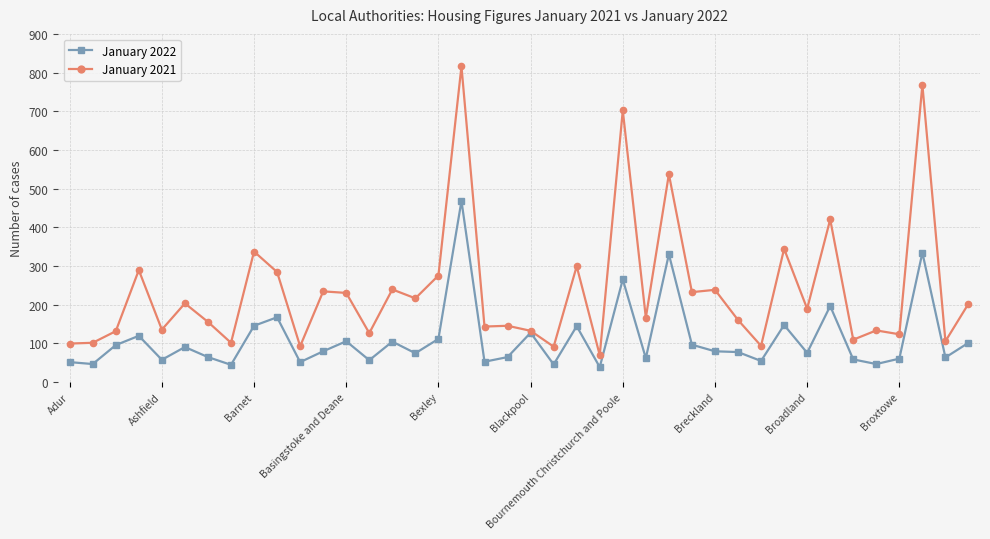

What is the value of the January 2022 point at the 19th from the left?

52